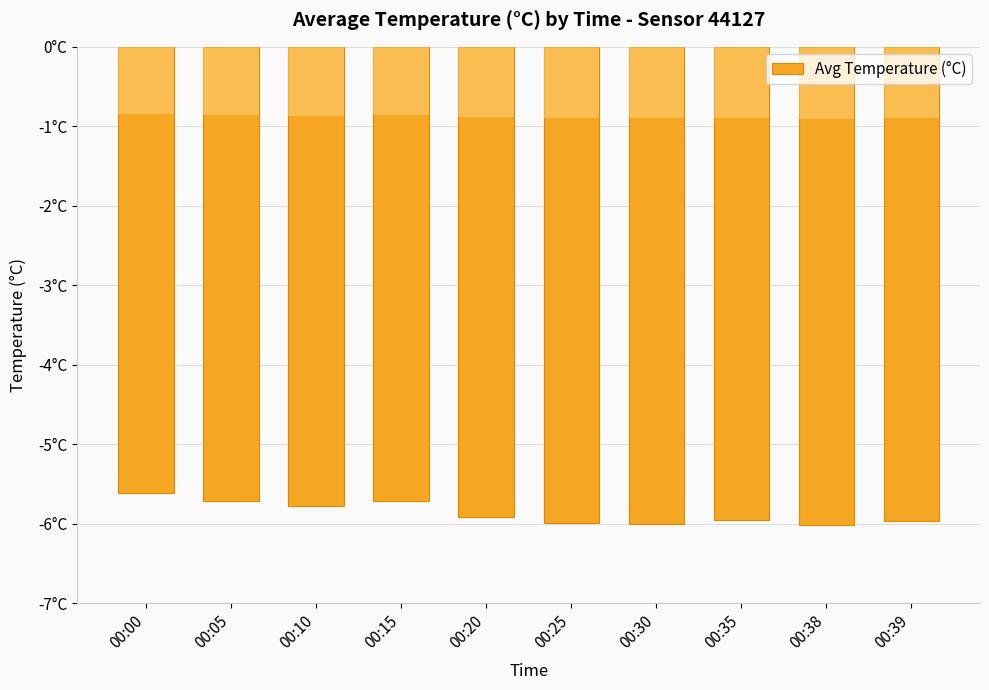

What is the sum of the values at 00:25 and 00:30?

-12.0